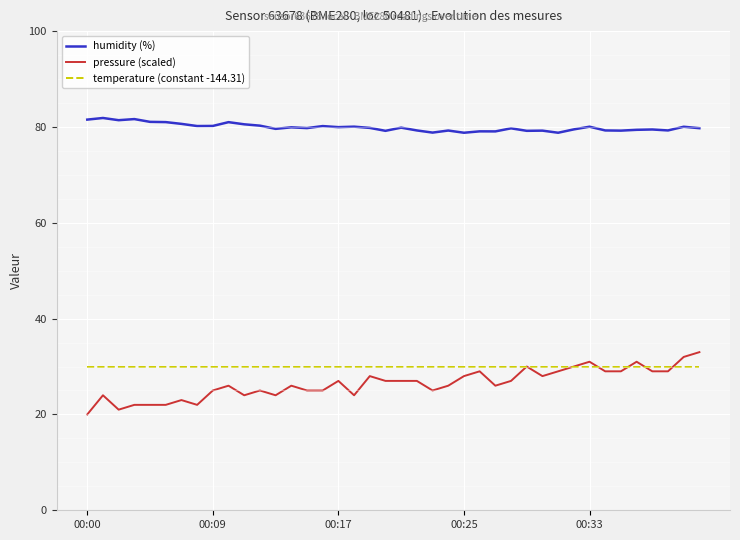

Which series has the largest range (max minus min)?

pressure (scaled)